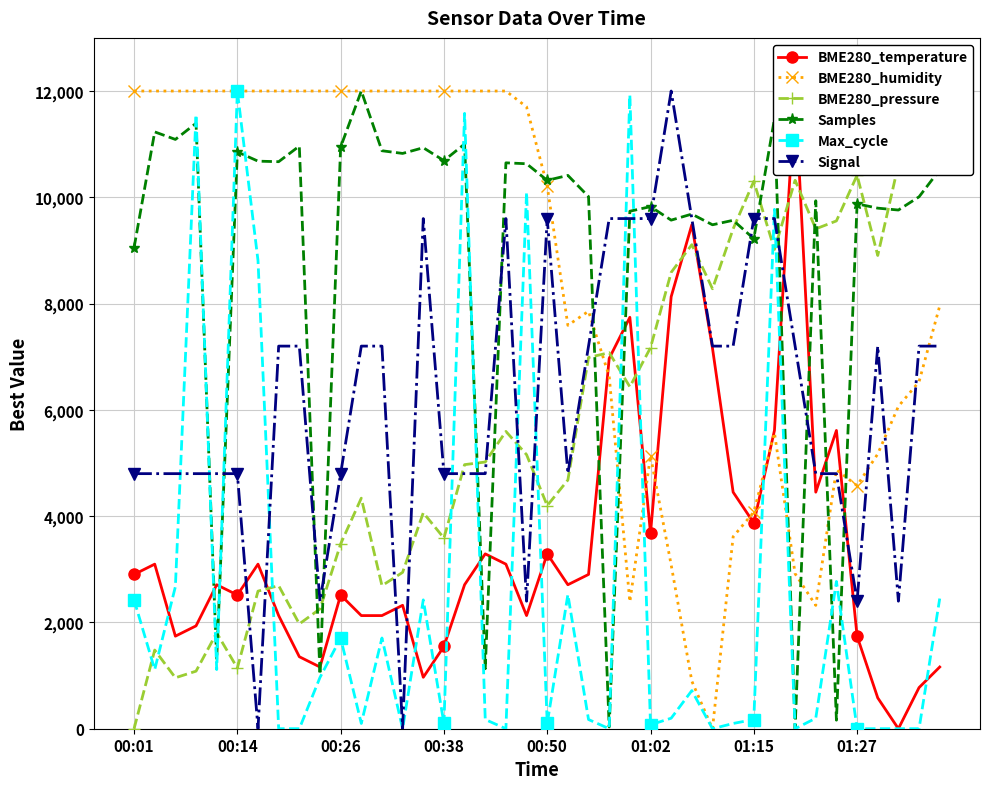

What is the total value across all series at 18?

40940.0